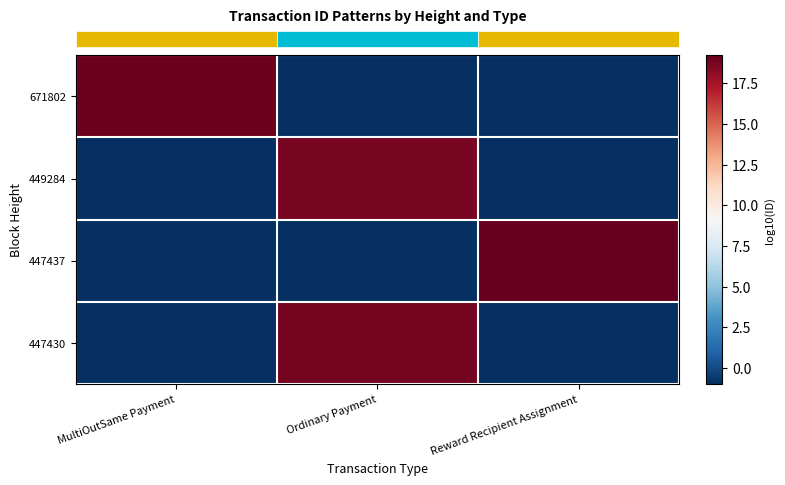

Which has a higher value, Reward Recipient Assignment or Ordinary Payment?

Reward Recipient Assignment